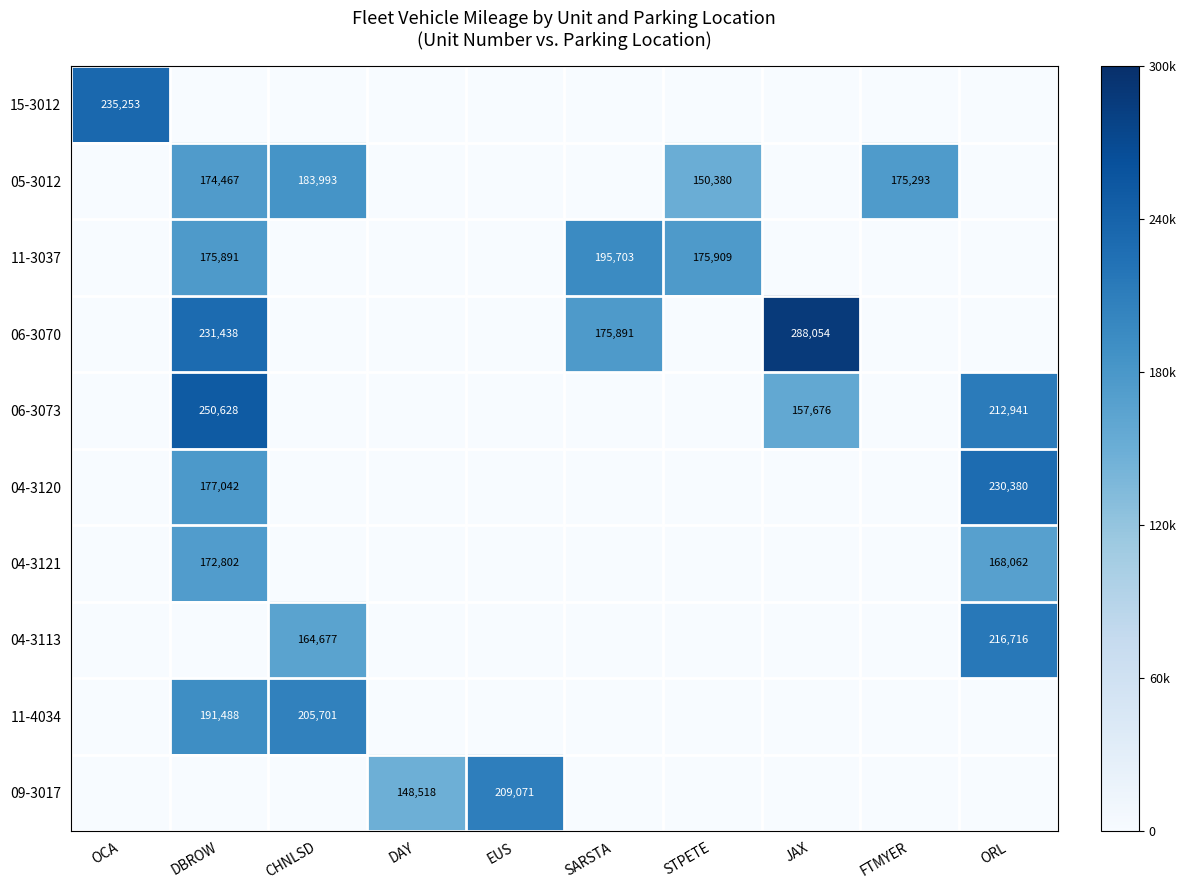

Is it true that 06-3070 equals 175891 at SARSTA?

True